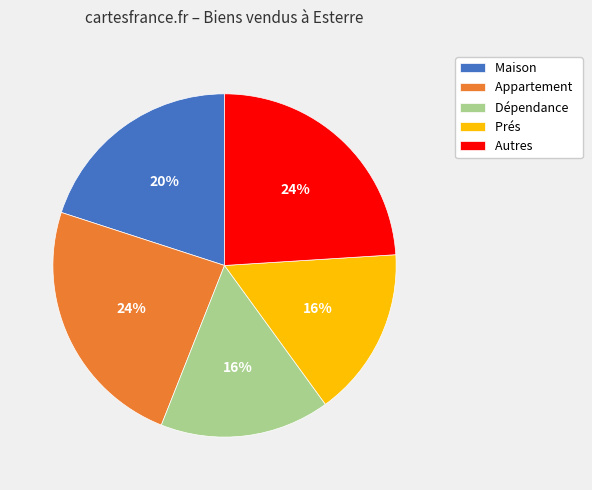

To the nearest percent, what percentage of the pie is Appartement?

24%